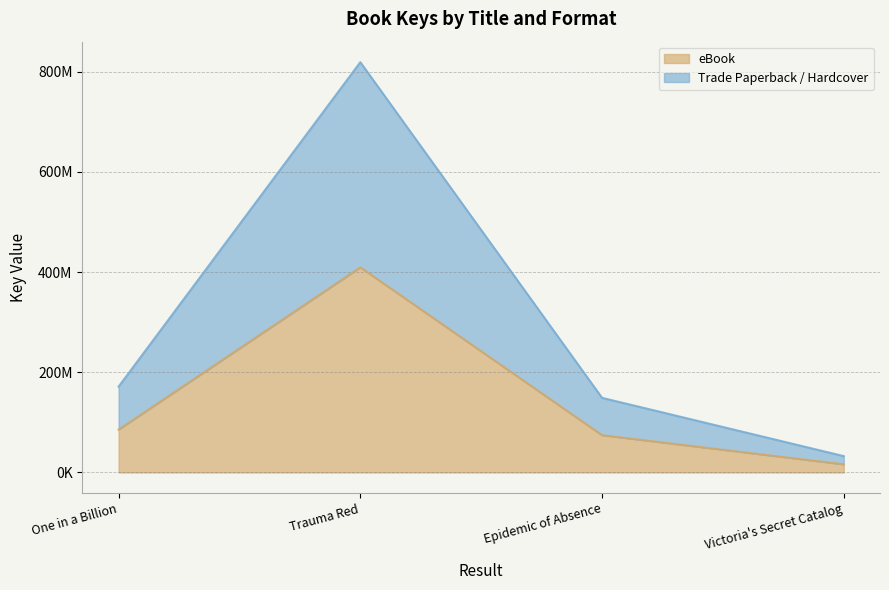

The value of eBook at Victoria's Secret Catalog is 3319897. True or false?

False